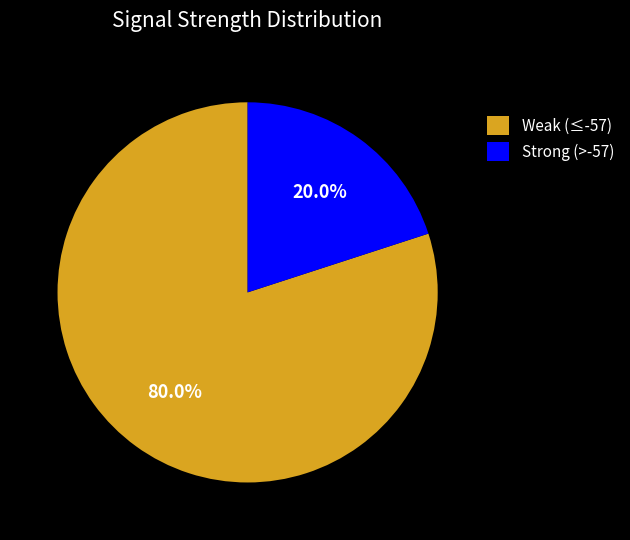

Which slice represents more than half of the pie?

Weak (≤-57)